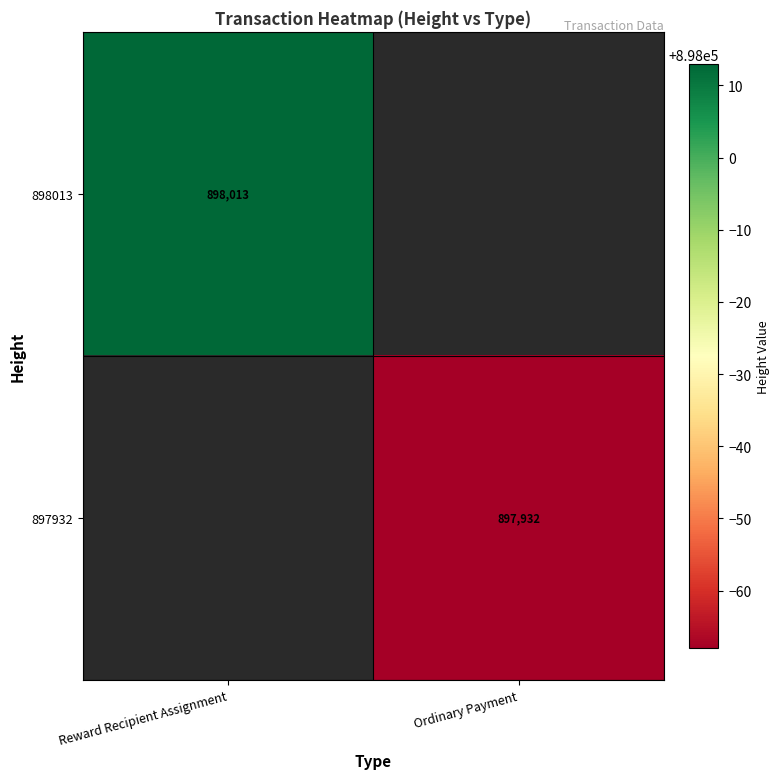

True or false: 897932 has a value of 897932 at Ordinary Payment.

True